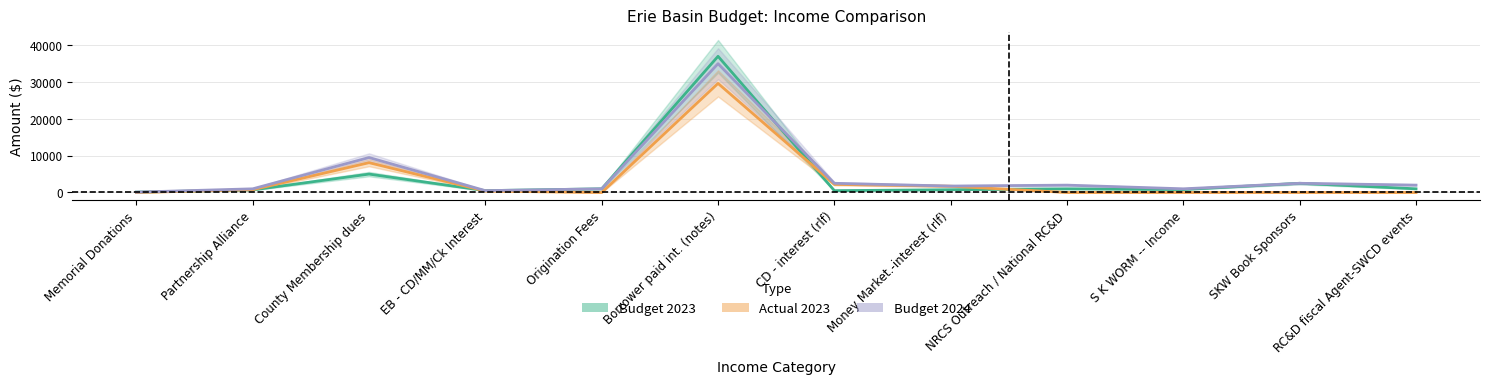

Which category has the highest value in the Actual 2023 series?

Borrower paid int. (notes)